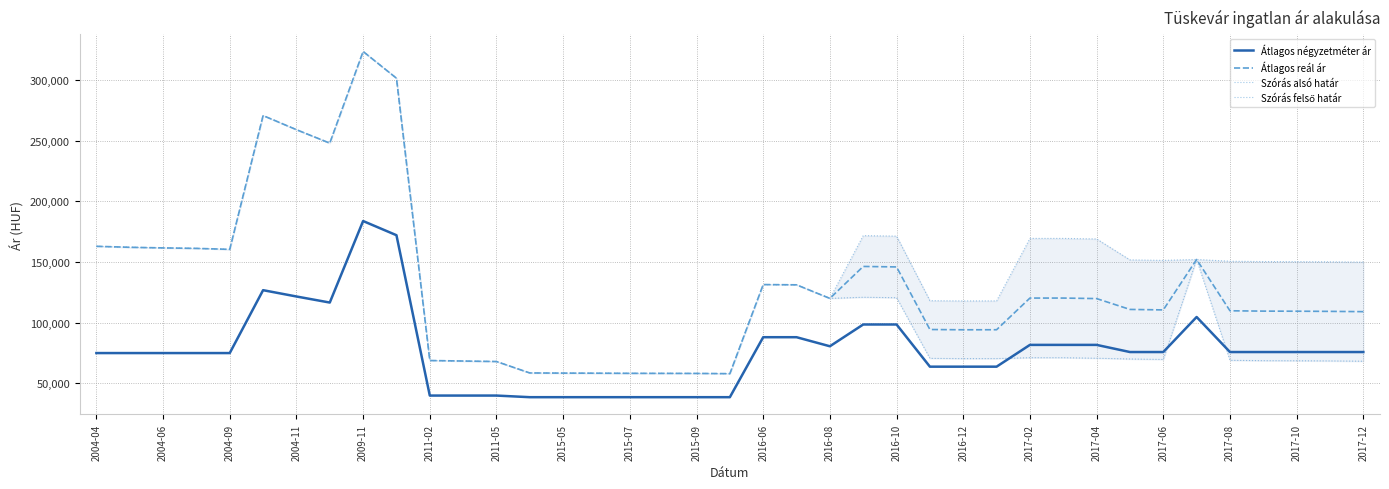

What is the maximum value for Átlagos reál ár?

323363